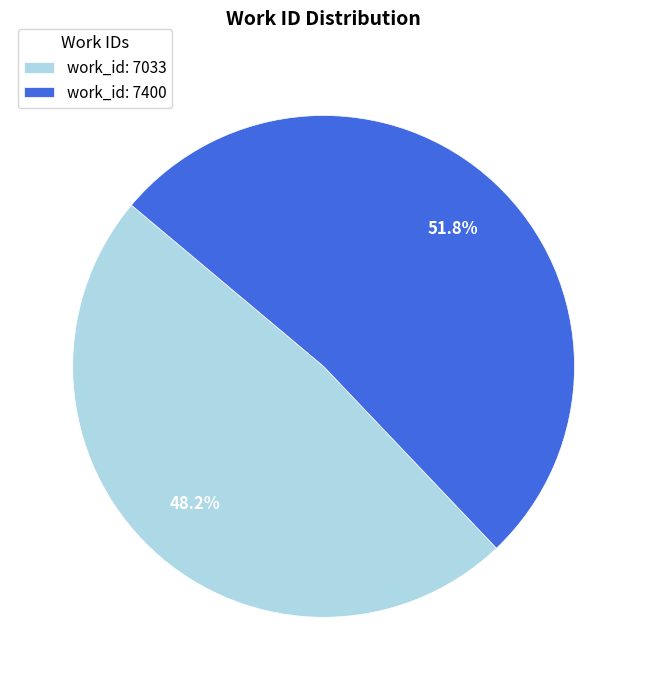

Between work_id: 7400 and work_id: 7033, which is larger?

work_id: 7400